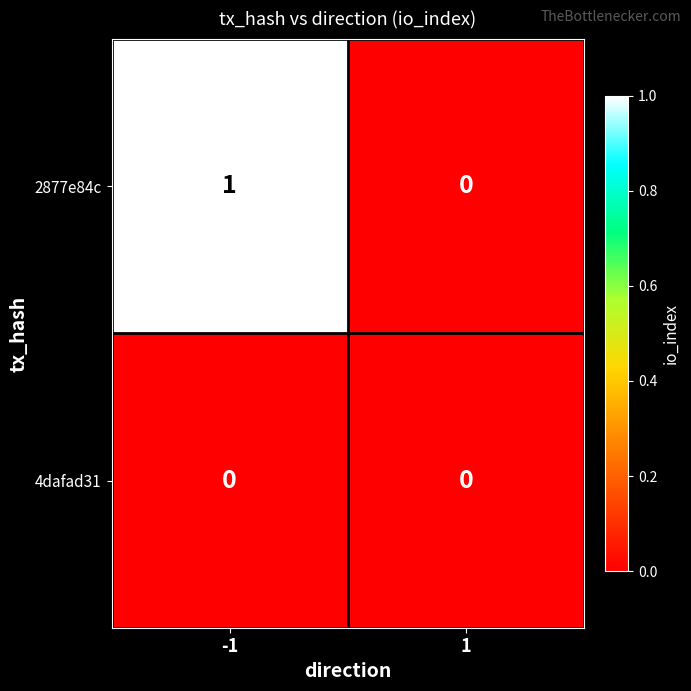

True or false: 2877e84c has a value of 0 at 1.

True